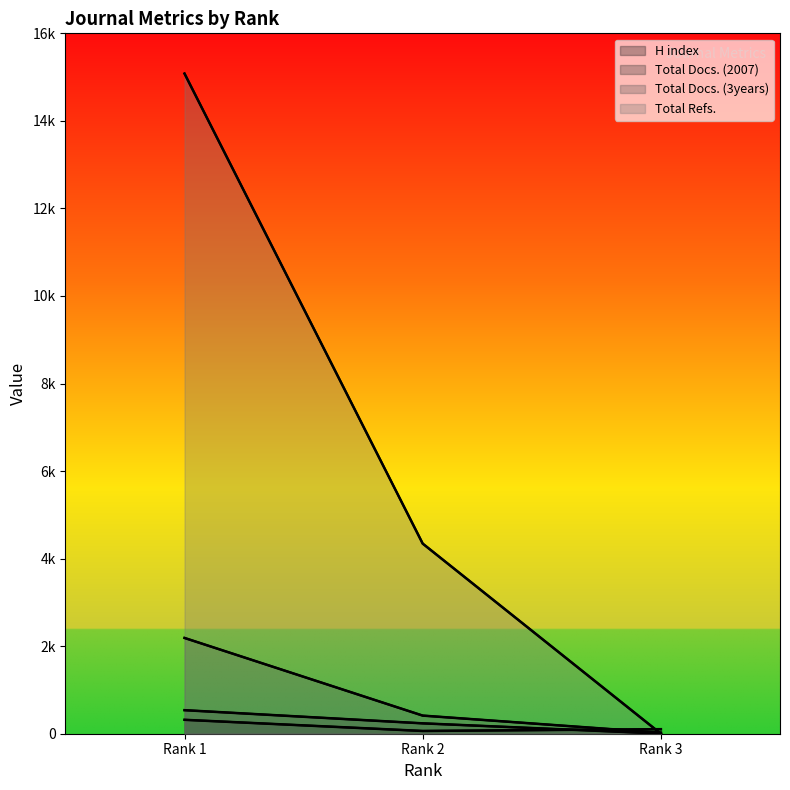

What value does the Total Refs. series have at Rank 2?

4343